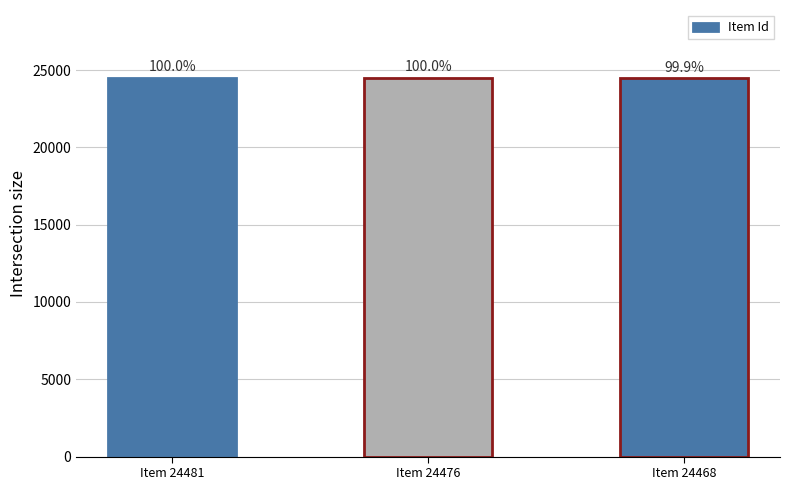

At which label does the data first exceed 24476?

Item 24481